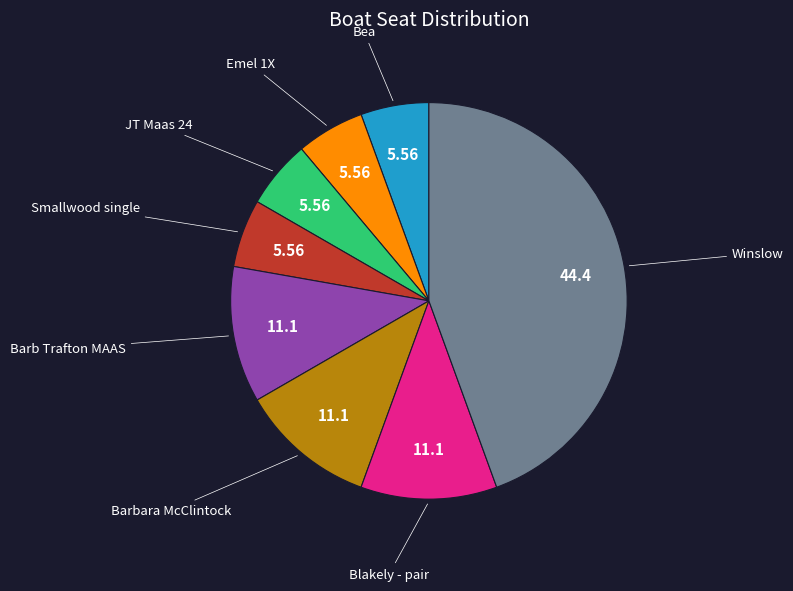

Does any single category account for the majority?

No